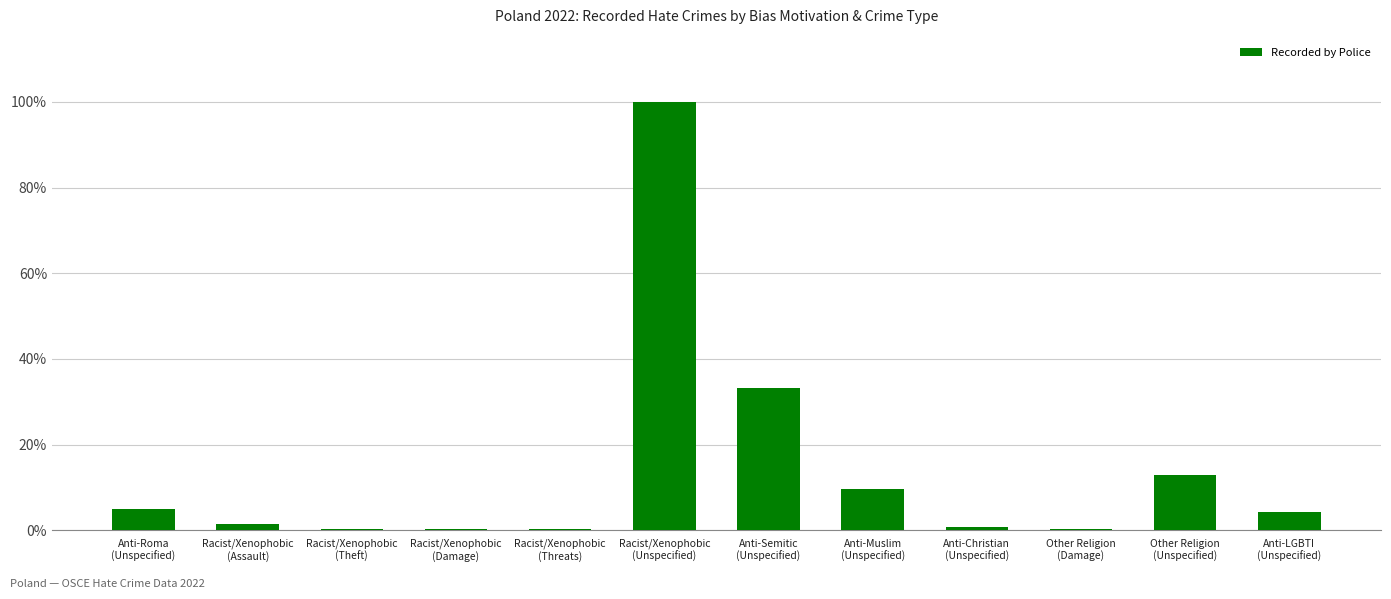

Does the chart contain any negative values?

No